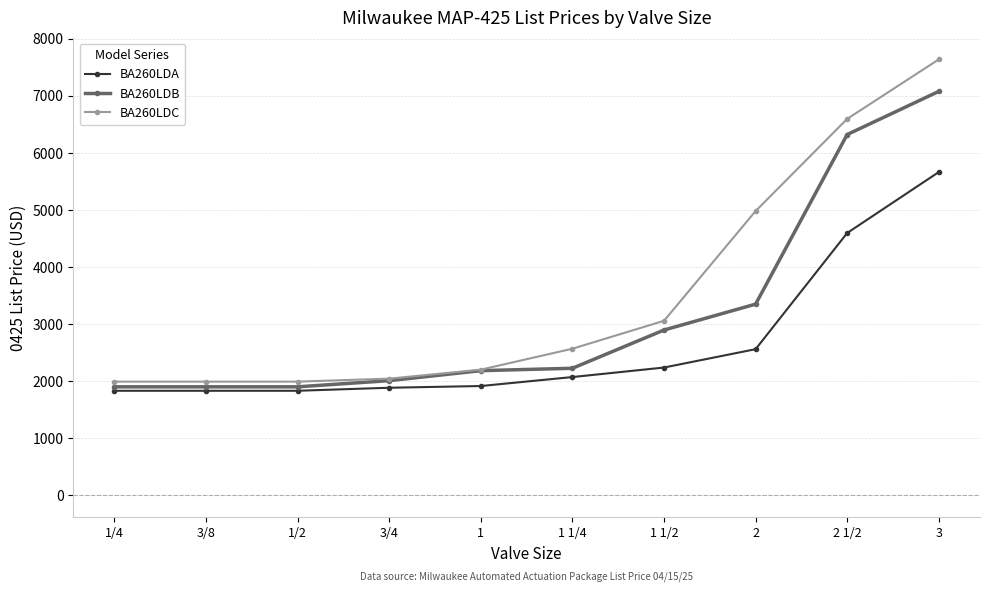

List the series in order of their overall mean, lowest first.

BA260LDA, BA260LDB, BA260LDC